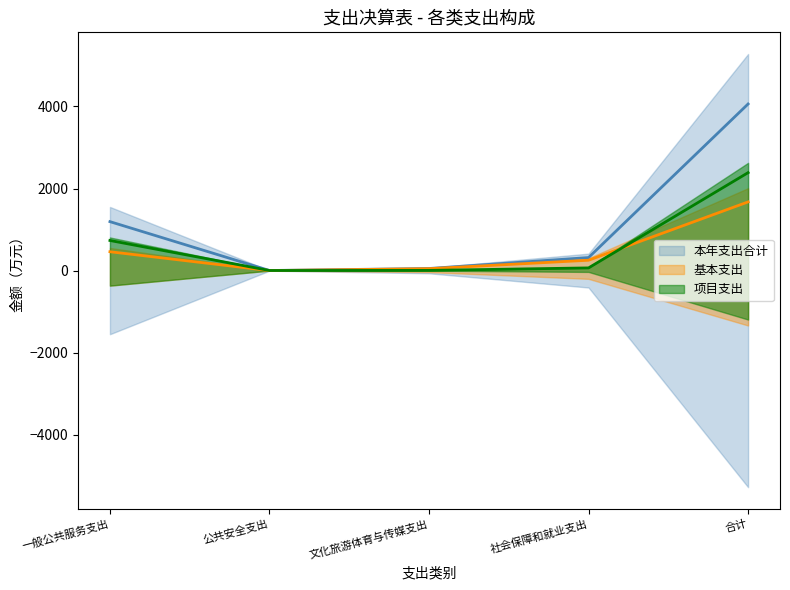

Rank the categories by 本年支出合计 value from lowest to highest.

公共安全支出, 文化旅游体育与传媒支出, 社会保障和就业支出, 一般公共服务支出, 合计